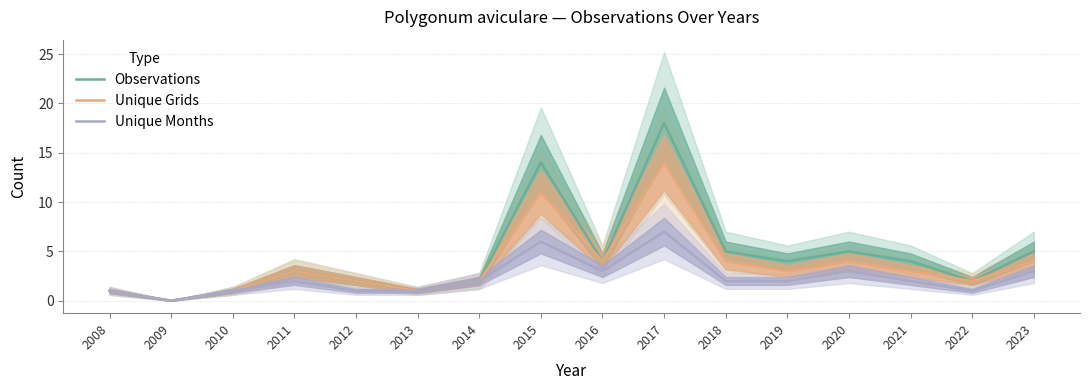

Rank the series at 2008 from highest to lowest value.

Observations, Unique Grids, Unique Months